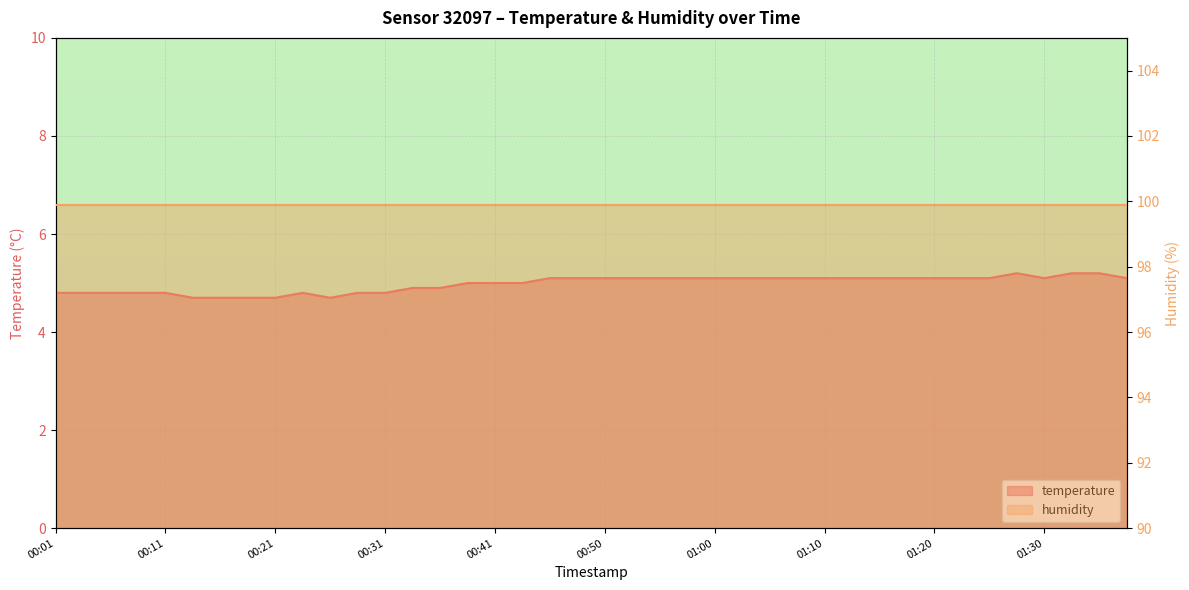

What value does the data have at 01:00?

5.1